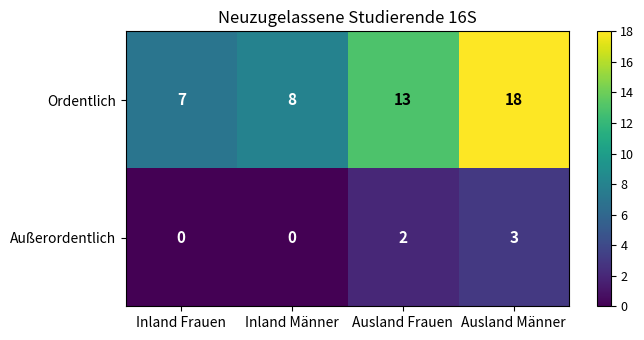

Which series has the largest range (max minus min)?

Ordentlich